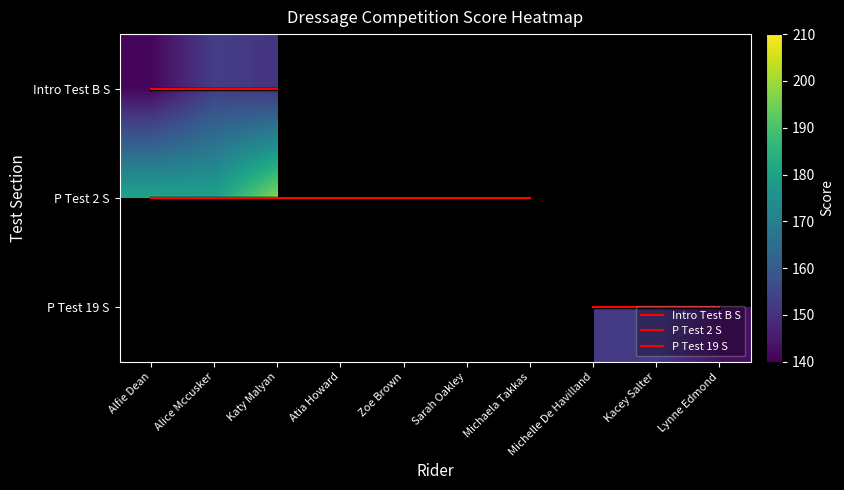

At Michelle De Havilland, list the series in order from largest to smallest.

P Test 19 S, Intro Test B S, P Test 2 S